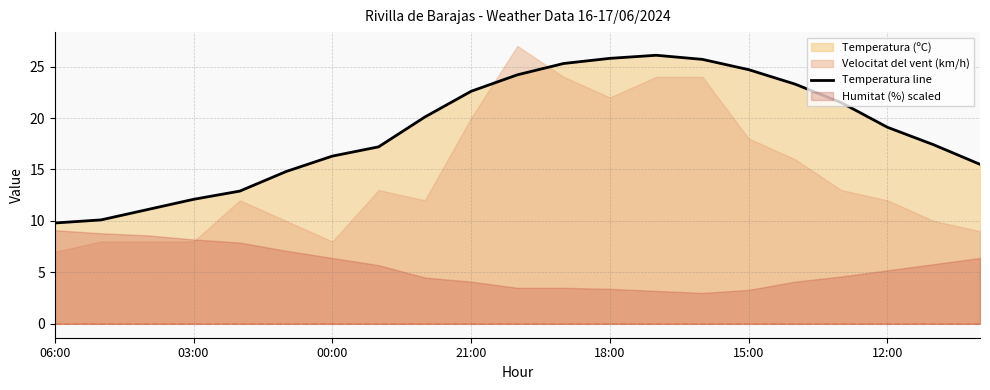

Is it true that Temperatura line equals 38.9 at 15:00?

False